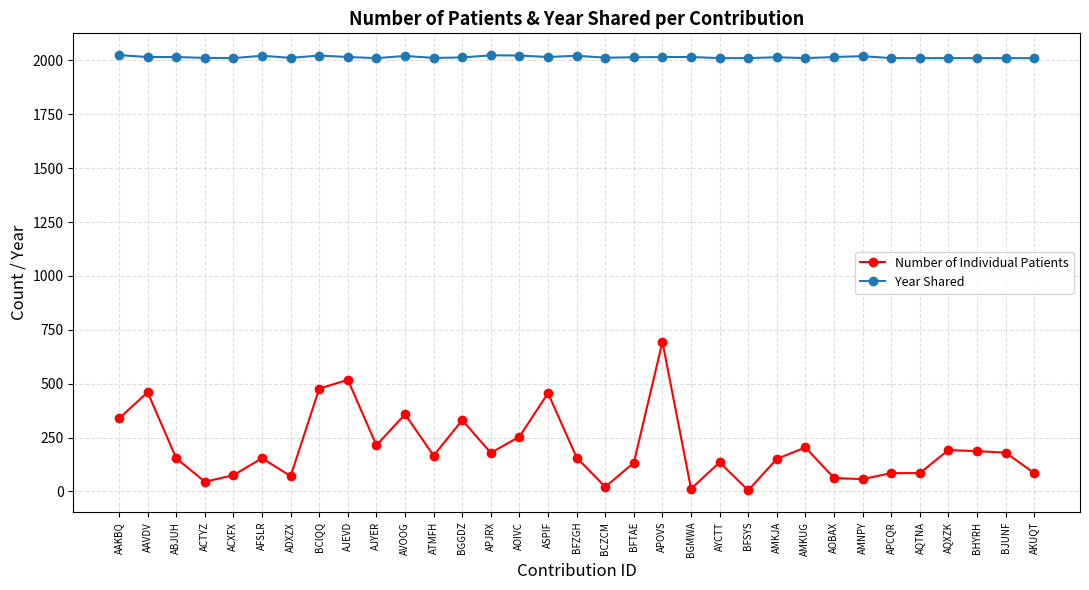

What is the label of the 31st point from the left?

BHYRH